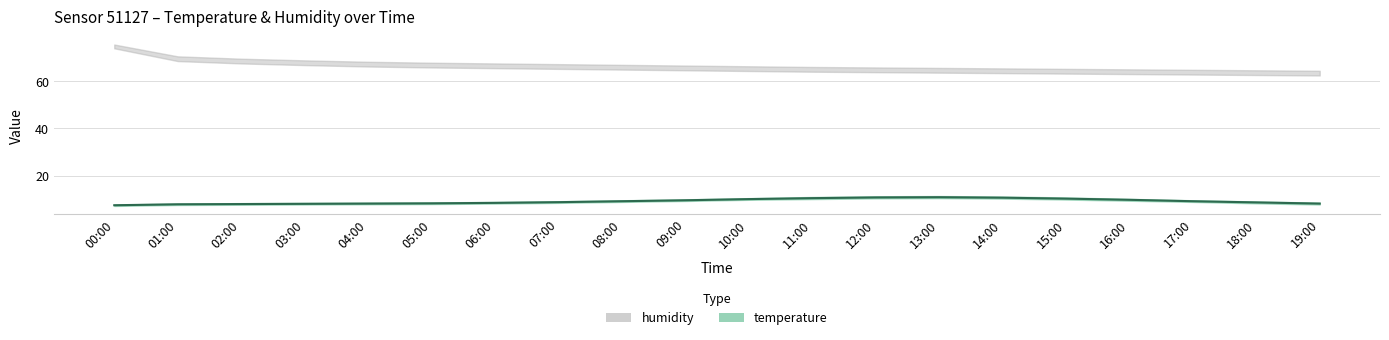

What is the smallest value displayed?

7.2